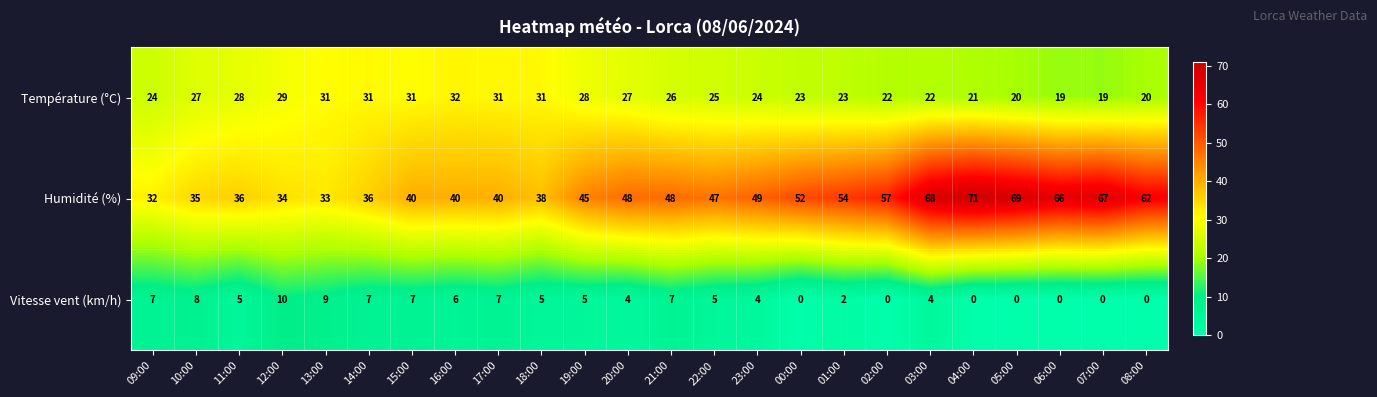

Which series has the largest total across all categories?

Humidité (%)